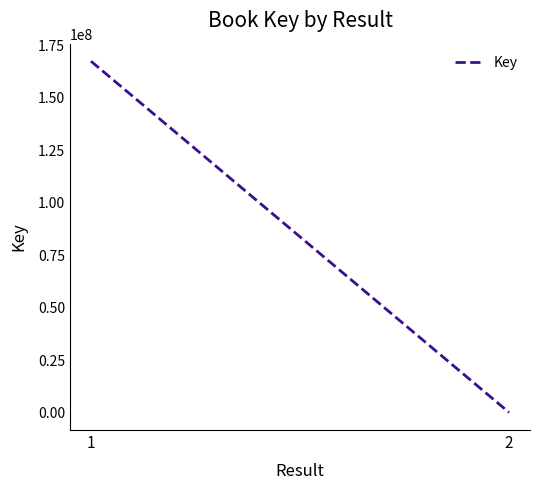

Read the value at 2.

4260